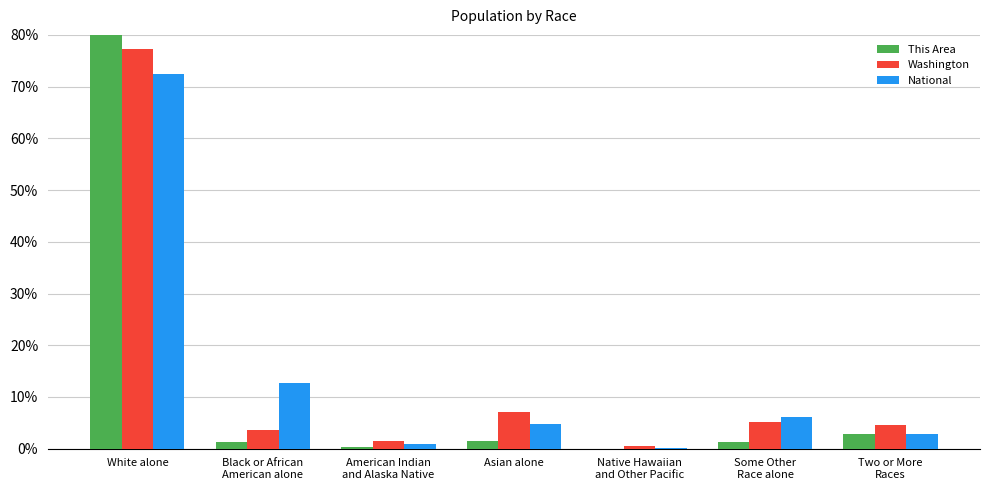

At Asian alone, list the series in order from smallest to largest.

This Area, National, Washington